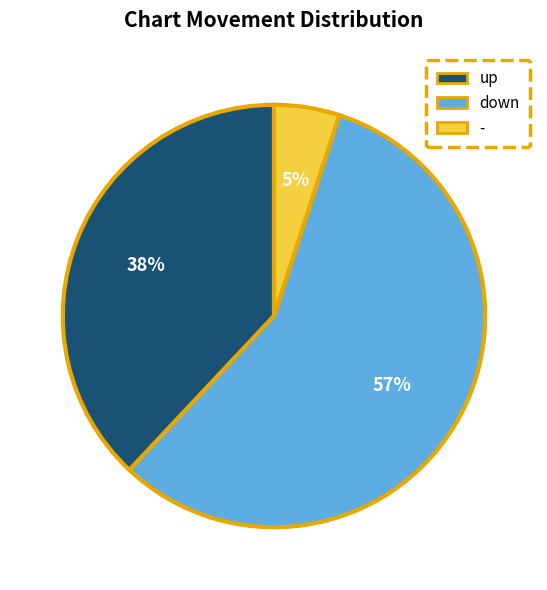

Which slice is the largest?

down